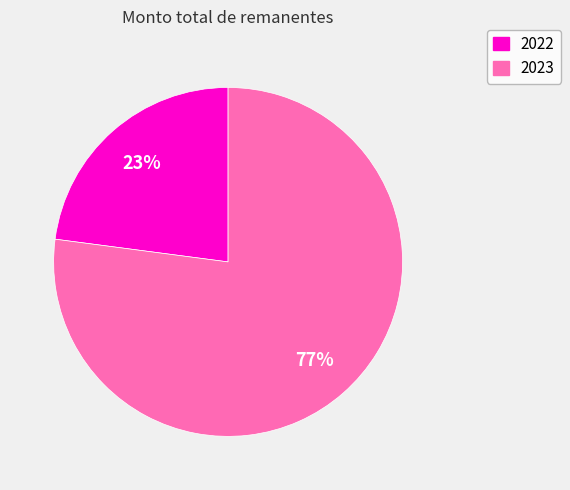

Which category has the biggest portion of the pie?

2023